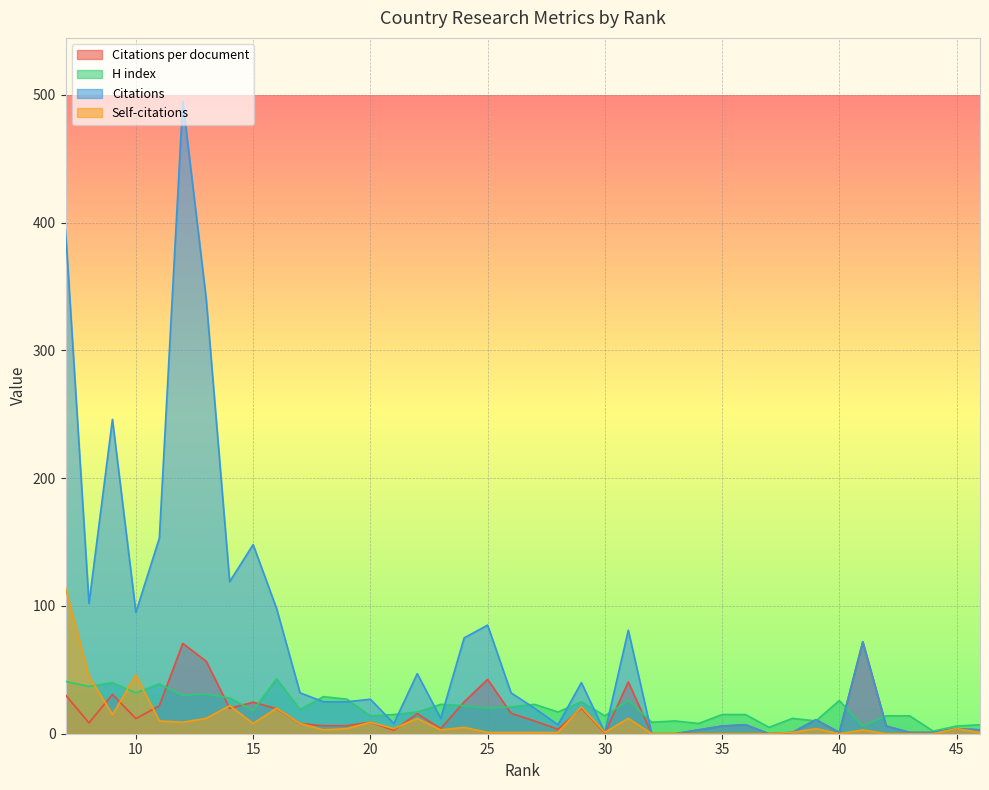

How many values in Citations per document are above zero?

37